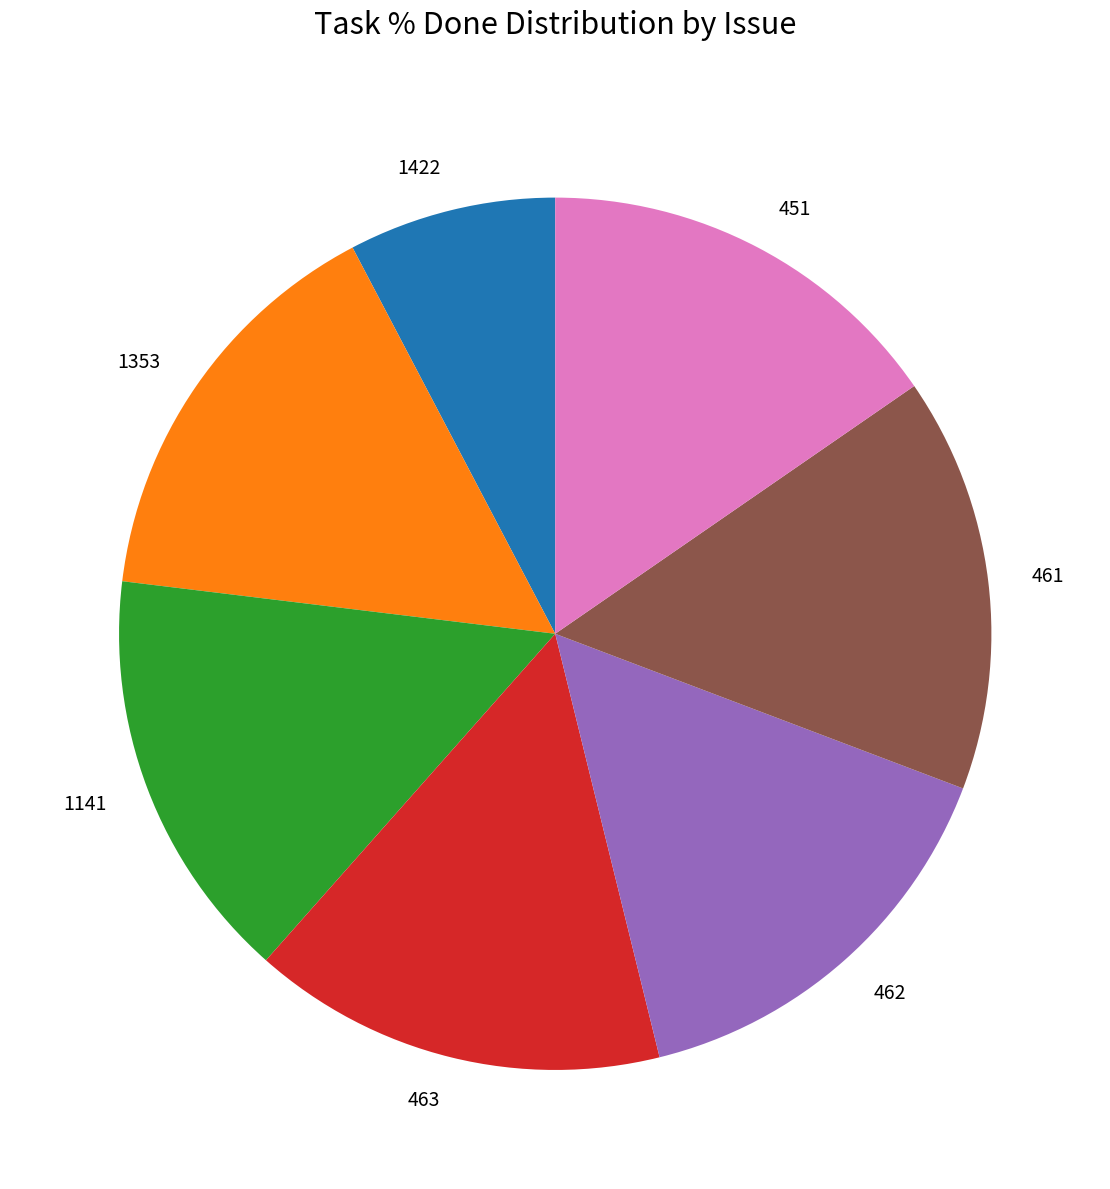

Count the number of slices in the pie.

7